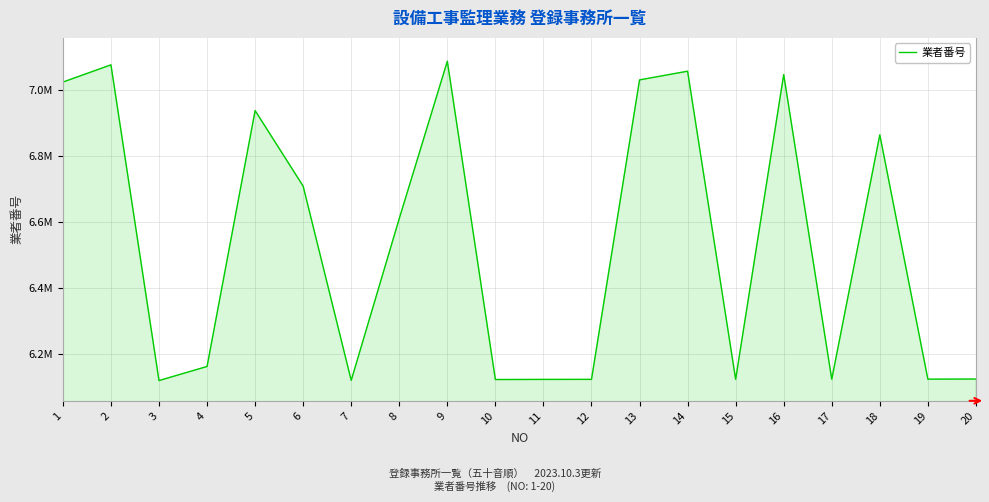

List the labels in order of value, largest first.

9, 2, 14, 16, 13, 1, 5, 18, 6, 8, 4, 20, 19, 17, 15, 12, 11, 10, 7, 3